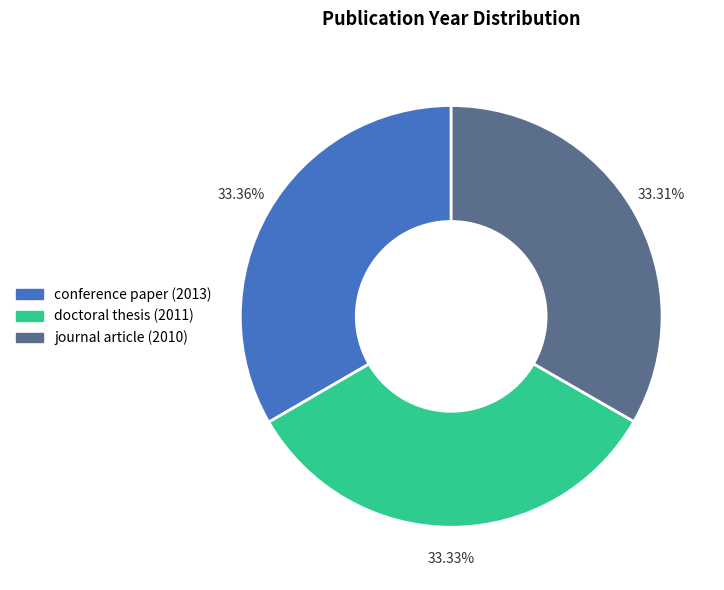

What is the ratio of the value at conference paper (2013) to the value at doctoral thesis (2011)?

1.0